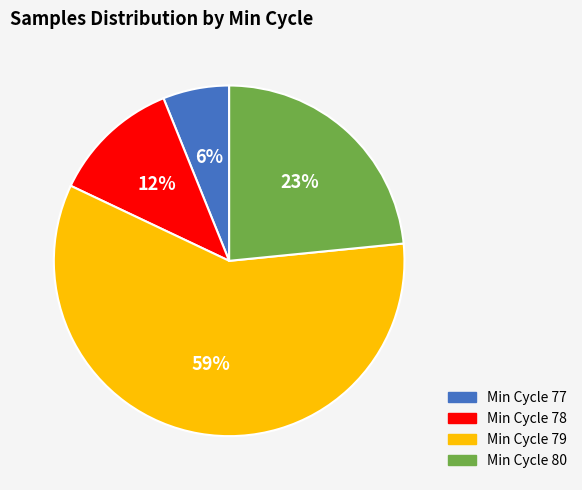

To the nearest percent, what is the difference between the largest and smallest slice percentages?

53%